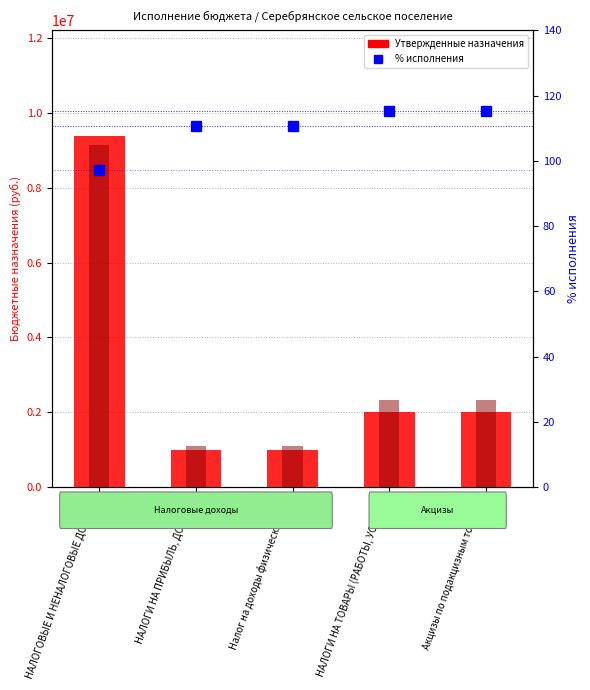

What is the minimum value shown in the chart?

97.3